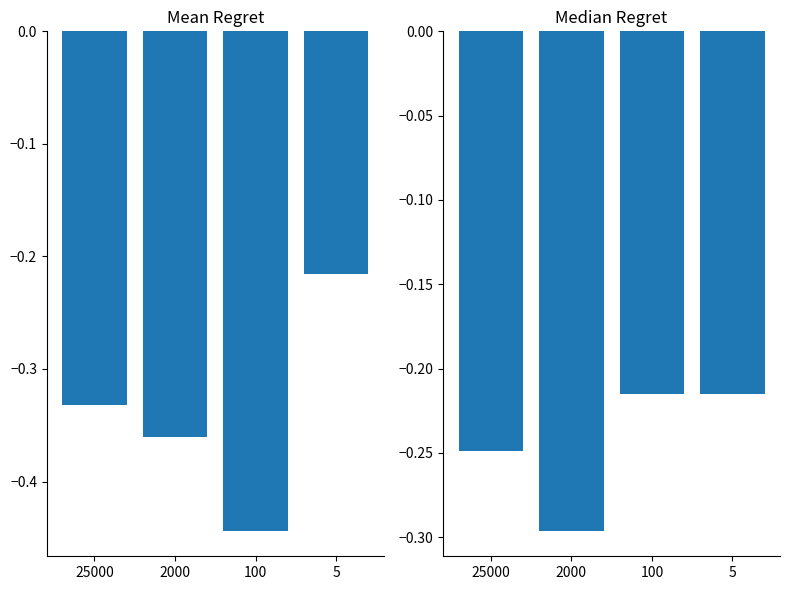

What is the spread (max minus min) of values at 25000?

0.1